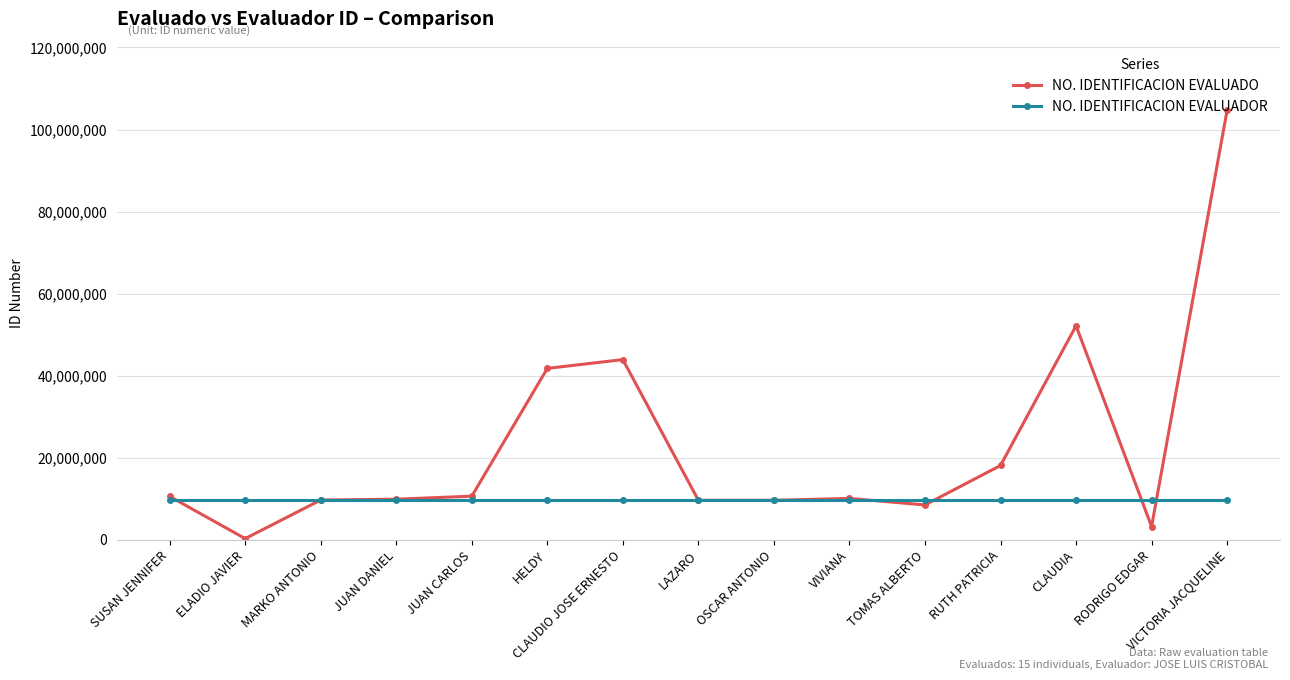

How many series are shown in this chart?

2